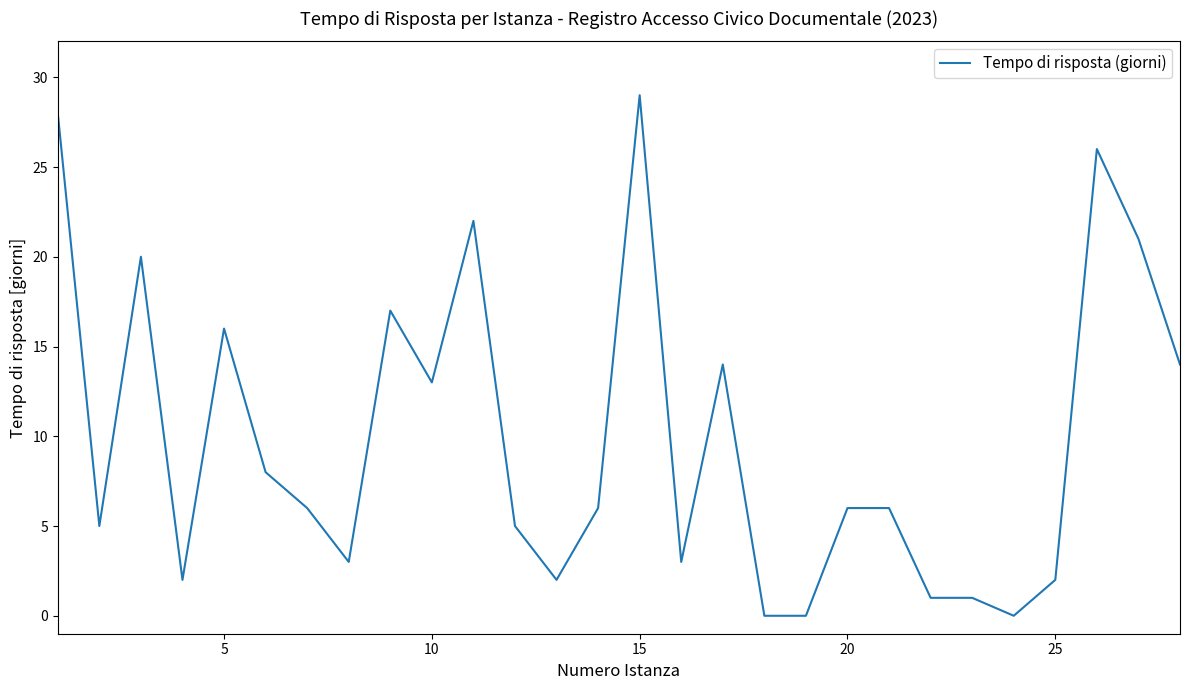

What is the difference between the second highest and minimum values?

28